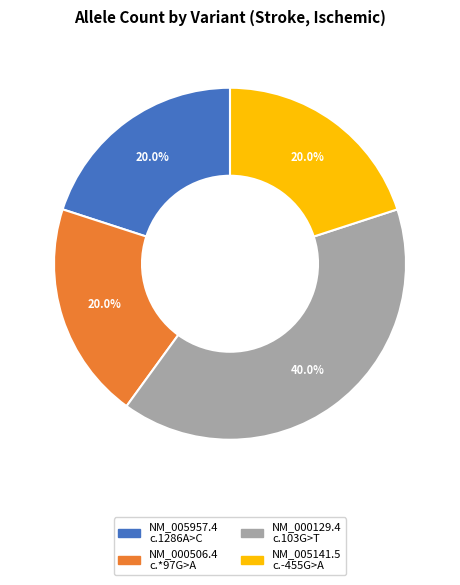

Is the sum of NM_005141.5 c.-455G>A and NM_005957.4 c.1286A>C greater than half?

No